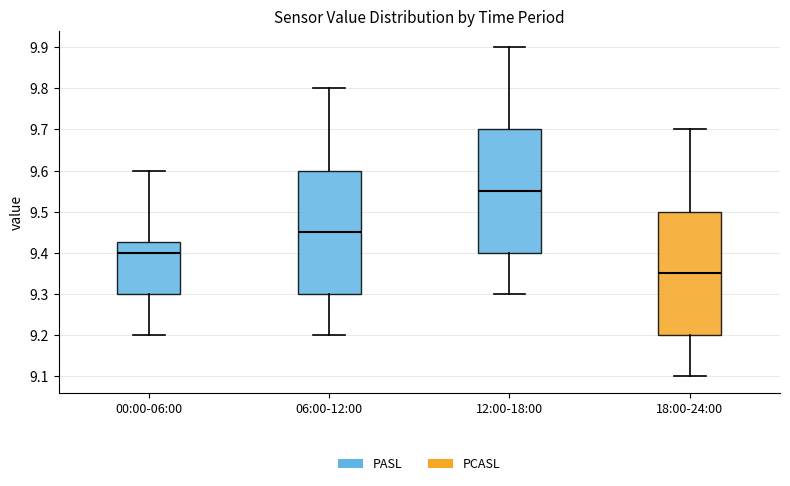

Reading left to right, read every box against the y-axis: the position of its median line, the range the box covers, and the ends of its whiskers. The values are not printed on the chart, so give them approximately, as read against the axis.

00:00-06:00: median 9.40, box 9.30 to 9.43, whiskers 9.20 to 9.60
06:00-12:00: median 9.45, box 9.30 to 9.60, whiskers 9.20 to 9.80
12:00-18:00: median 9.55, box 9.40 to 9.70, whiskers 9.30 to 9.90
18:00-24:00: median 9.35, box 9.20 to 9.50, whiskers 9.10 to 9.70